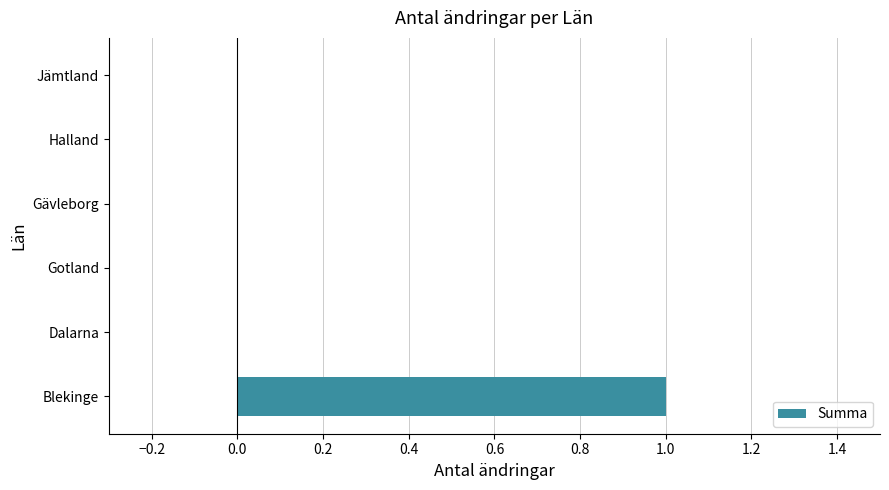

At which category does the chart reach its peak across all series?

Blekinge